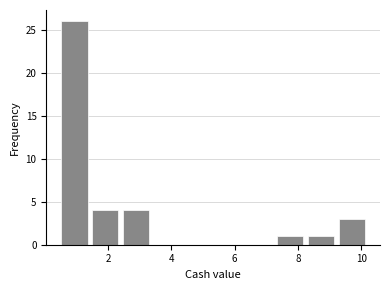

Reading left to right, transcribe this chart: for each bar, give the range it covers on the x-axis and its height. Neither the bar edges nor the heights are printed on the chart, so give them approximately, as read against the axes.

0.4 to 1.4: 26
1.4 to 2.4: 4
2.4 to 3.4: 4
3.4 to 4.4: 0
4.4 to 5.4: 0
5.4 to 6.2: 0
6.2 to 7.2: 0
7.2 to 8.2: 1
8.2 to 9.2: 1
9.2 to 10.2: 3